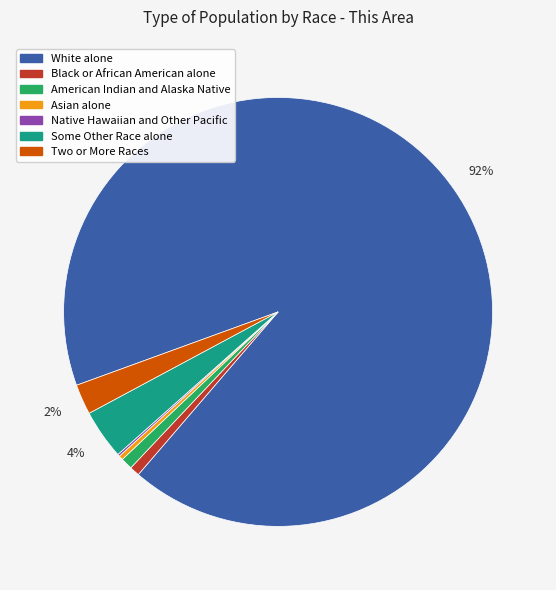

To the nearest percent, what is the difference between the largest and smallest slice percentages?

92%